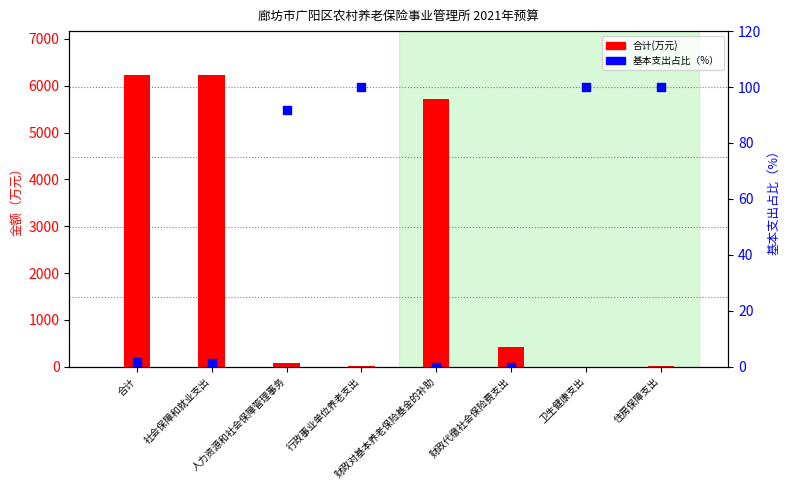

At how many categories does at least one series exceed 5379?

3